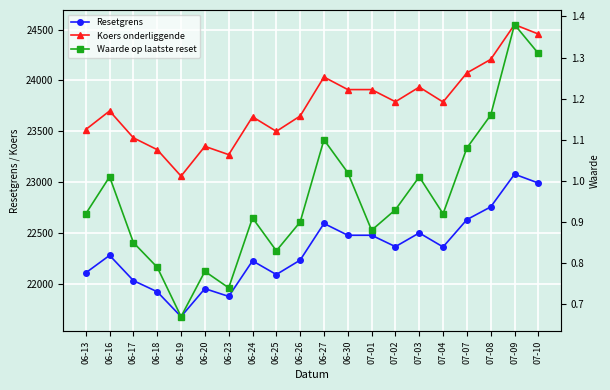

At how many categories does at least one series exceed 18861?

20